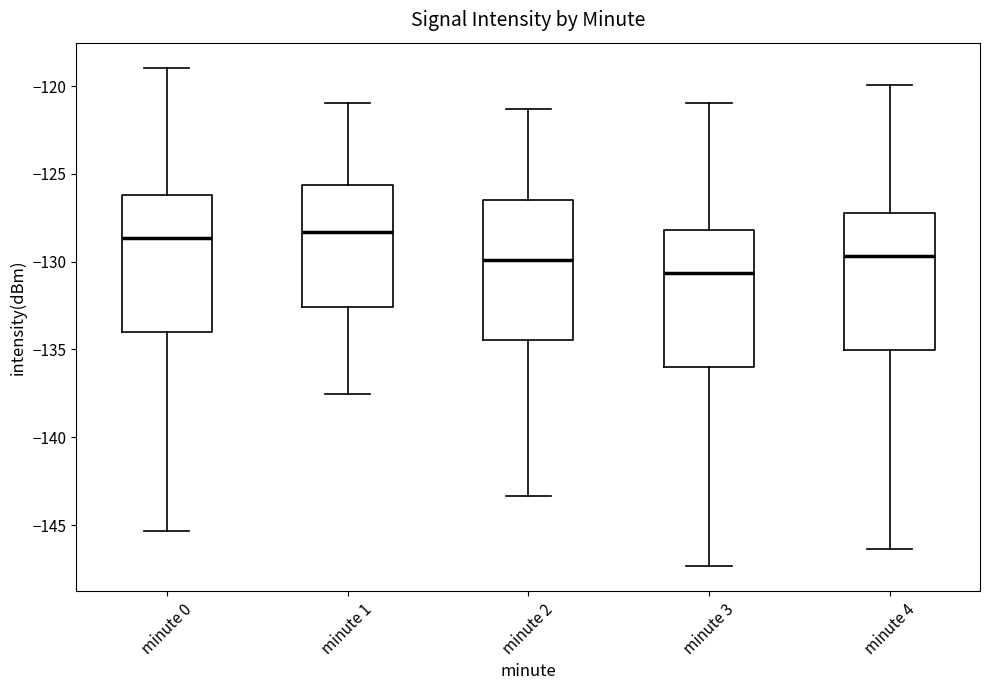

Reading left to right, read every box against the y-axis: the position of its median line, the range the box covers, and the ends of its whiskers. The values are not printed on the chart, so give them approximately, as read against the axis.

minute 0: median -128.5, box -134.0 to -126.0, whiskers -145.5 to -119.0
minute 1: median -128.5, box -132.5 to -125.5, whiskers -137.5 to -121.0
minute 2: median -130.0, box -134.5 to -126.5, whiskers -143.5 to -121.5
minute 3: median -130.5, box -136.0 to -128.0, whiskers -147.5 to -121.0
minute 4: median -129.5, box -135.0 to -127.0, whiskers -146.5 to -120.0